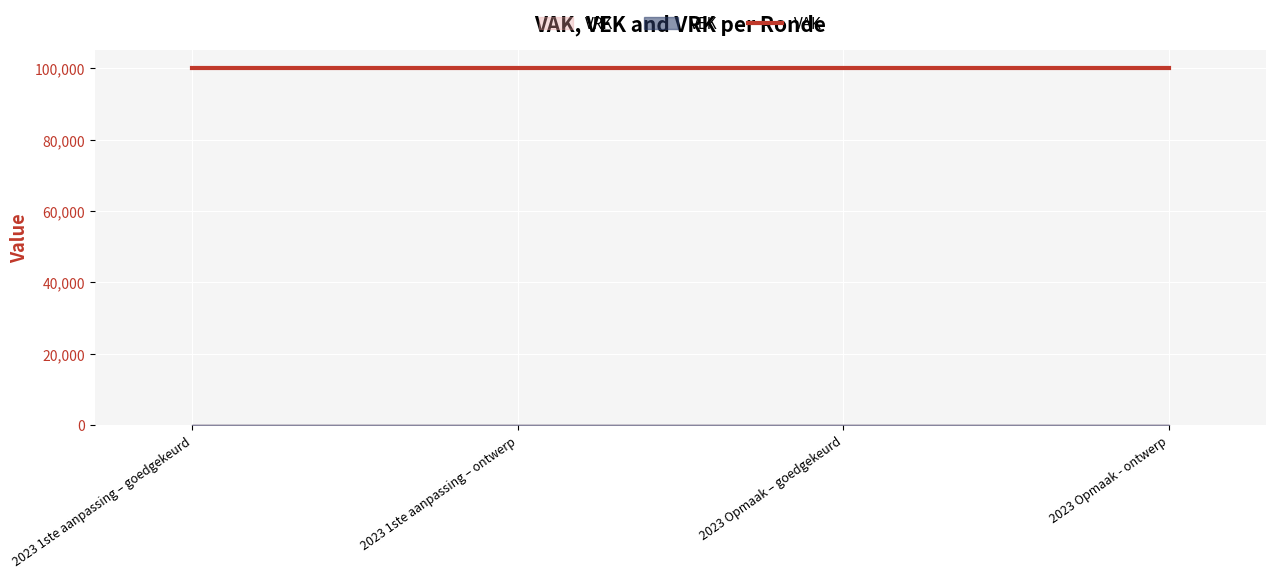

Does the chart display data point markers on the line(s)?

No